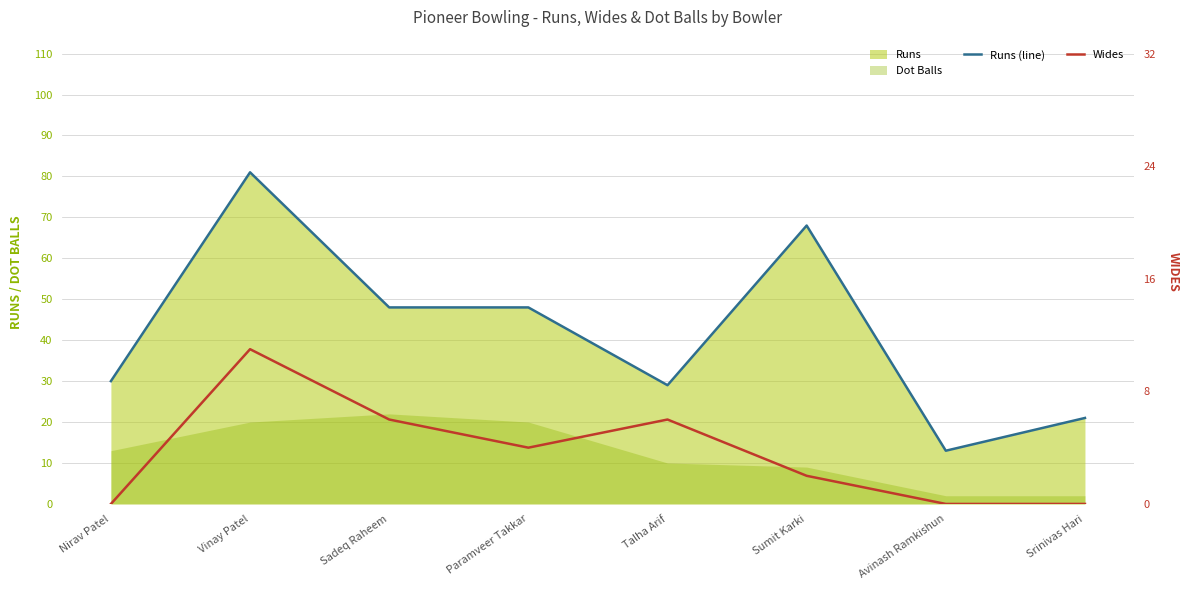

At which category is the sum across all series the highest?

Vinay Patel